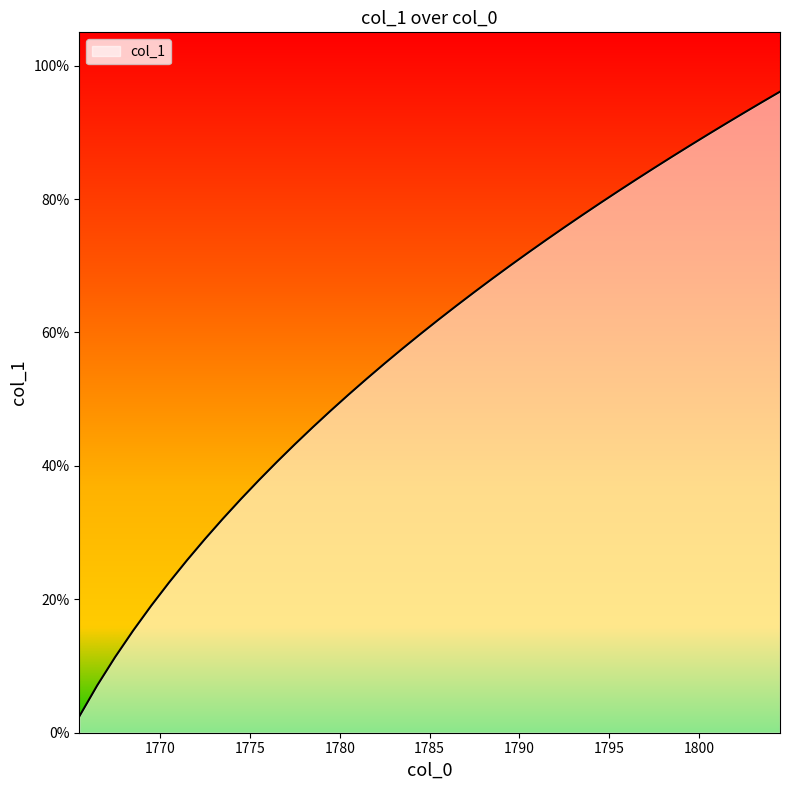

Does the chart have visible grid lines?

No